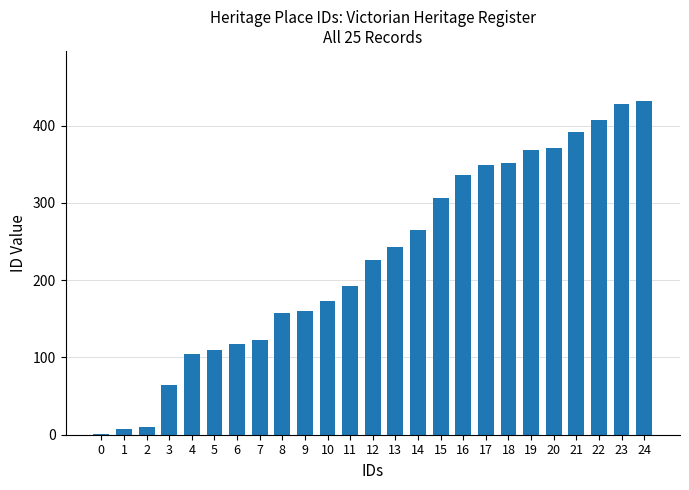

Is it true that the value at 12 is 226?

True